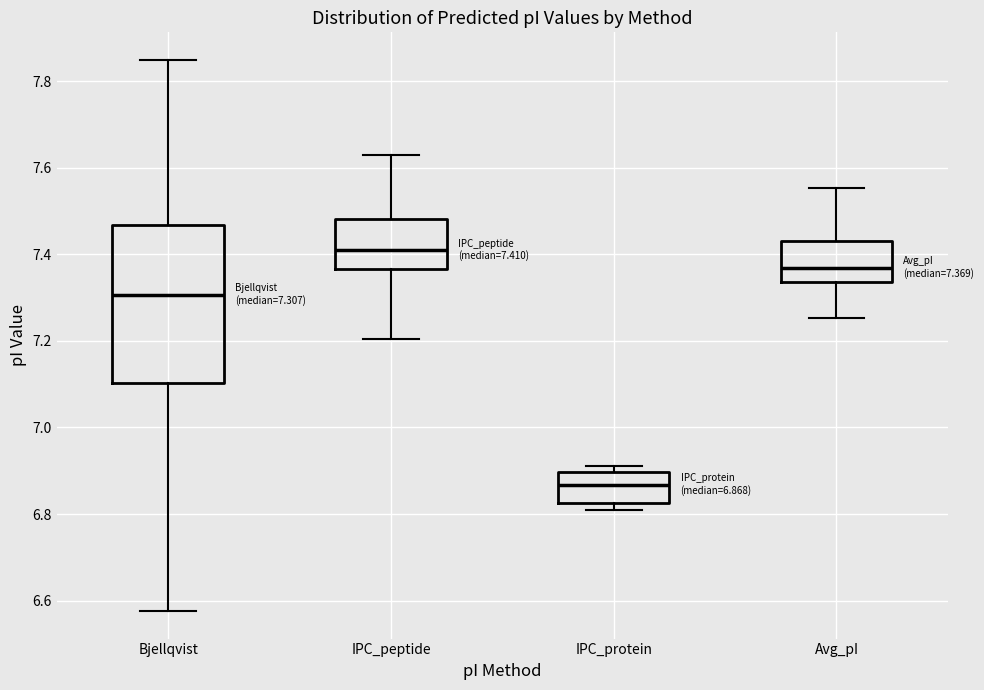

Which box is the tallest, from its lower edge to its upper edge?

Bjellqvist